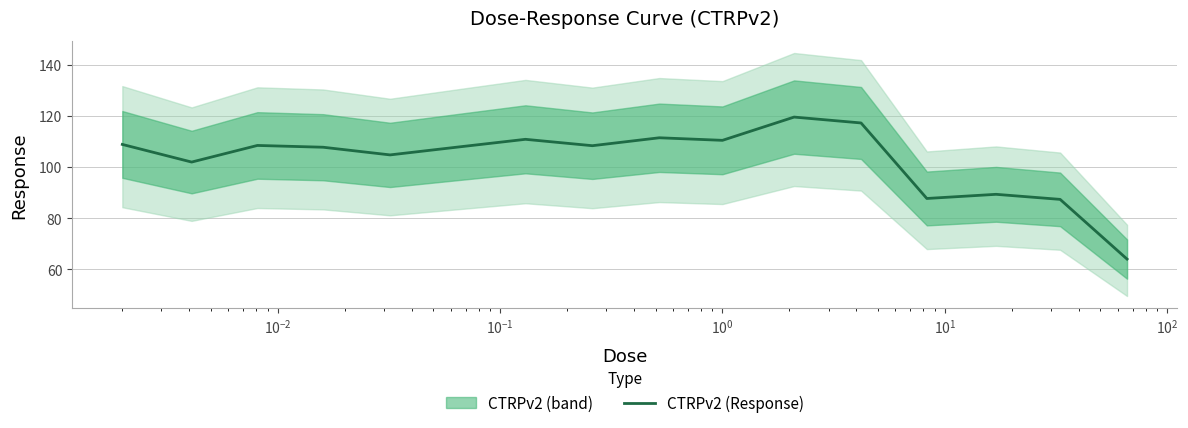

What is the maximum value for CTRPv2 (Response)?

119.6